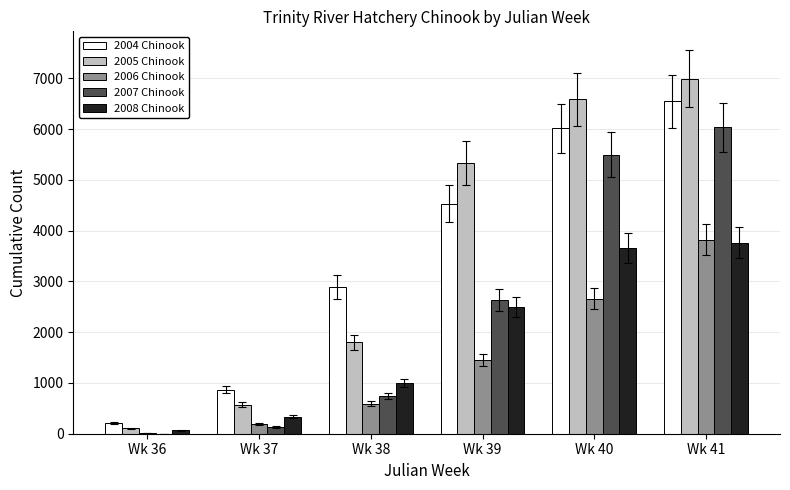

At which label is 2006 Chinook closest to 1912?

Wk 39